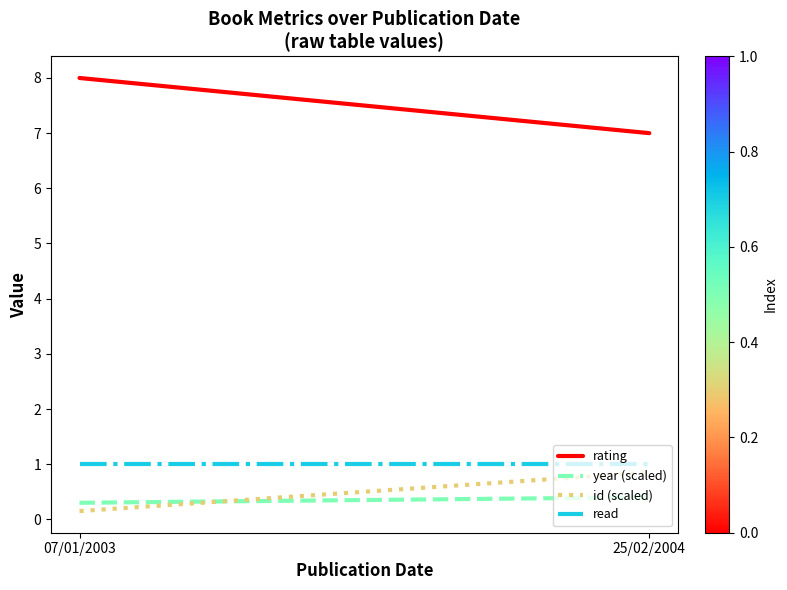

Which has a higher value, 25/02/2004 or 07/01/2003?

07/01/2003